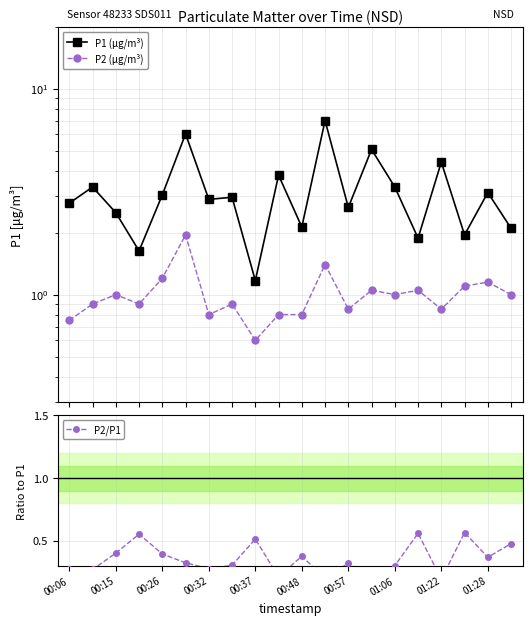

Count the P2/P1 values in the range 0 to 1.

20